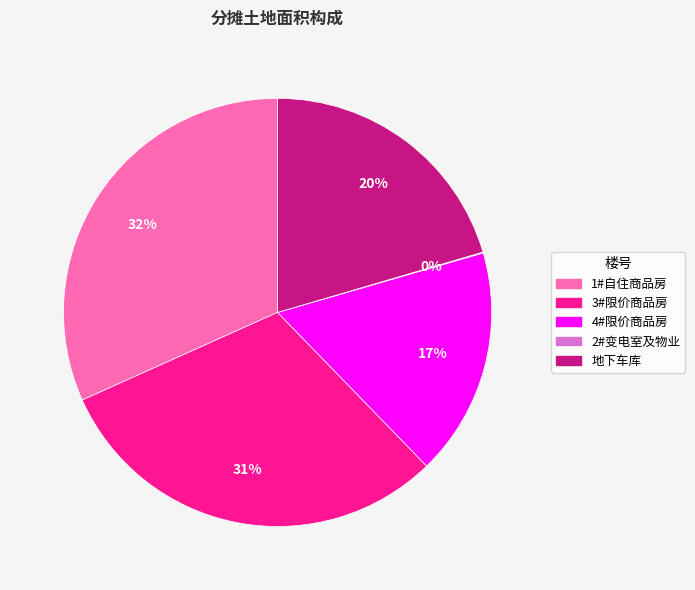

To the nearest percent, what is the average slice percentage?

20%